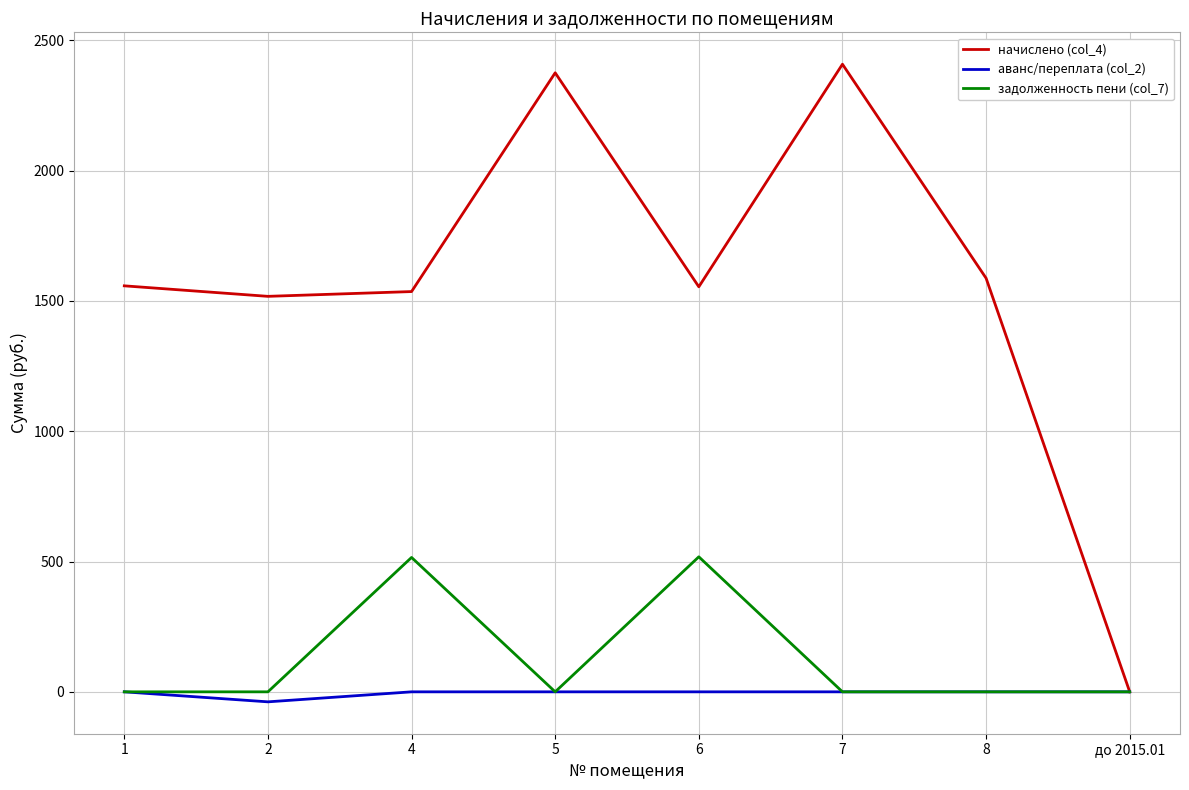

What are all the series names shown in the legend?

начислено (col_4), аванс/переплата (col_2), задолженность пени (col_7)